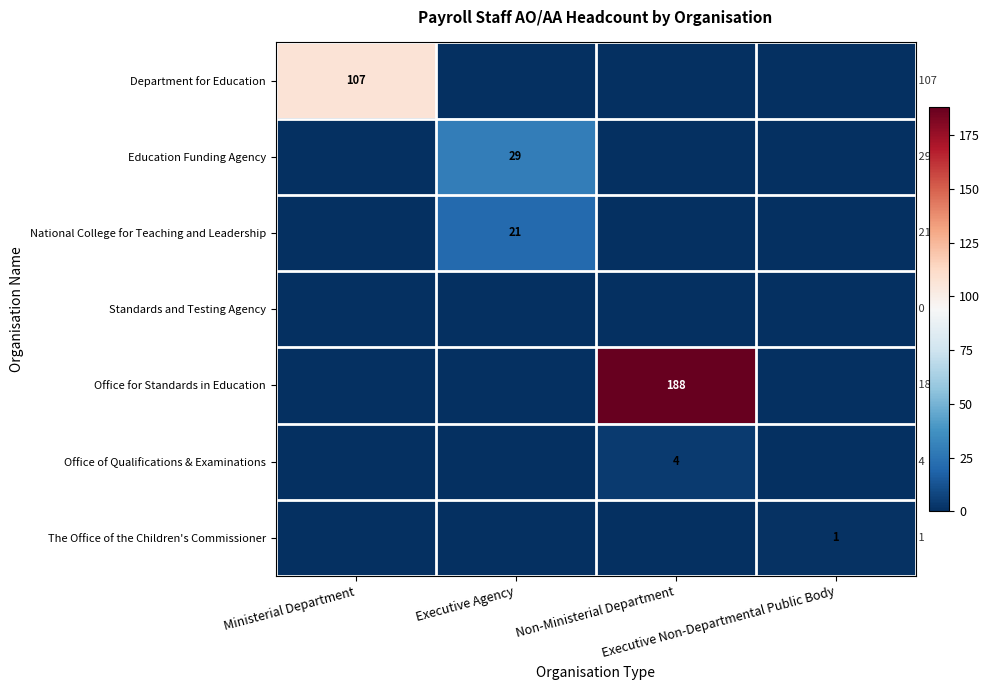

The The Office of the Children's Commissioner series shows 0 at Non-Ministerial Department. True or false?

True